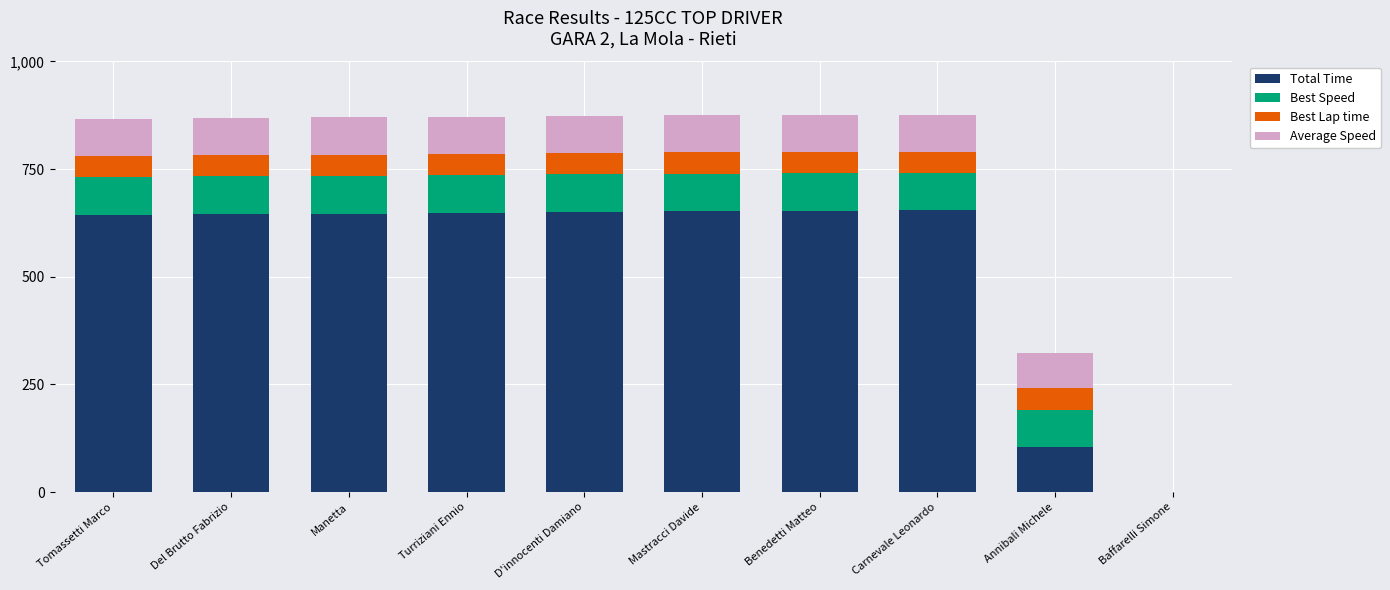

Count the number of categories in the chart.

10